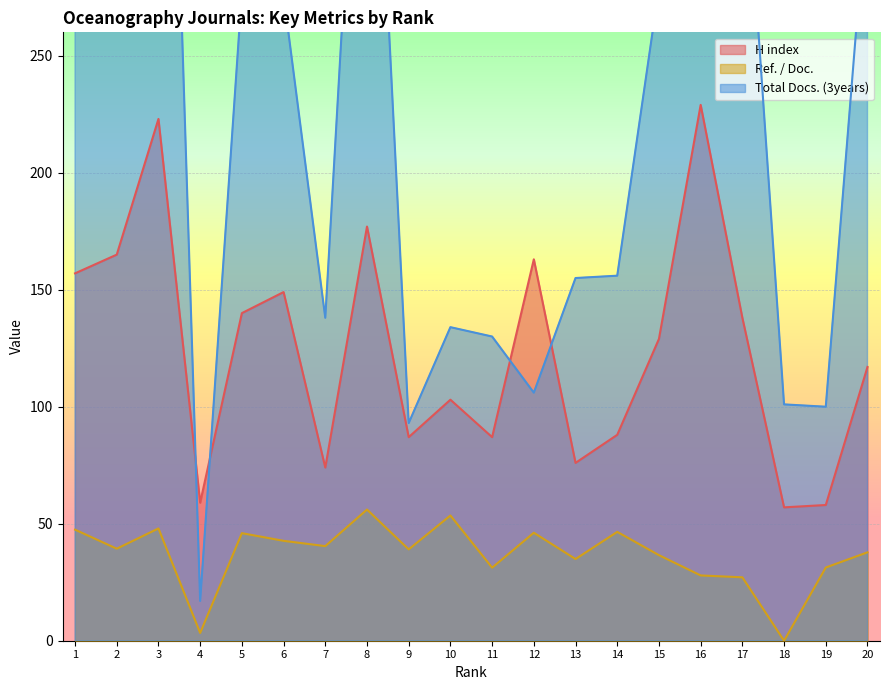

Which series ends up on top after the final intersection of Total Docs. (3years) and H index?

Total Docs. (3years)